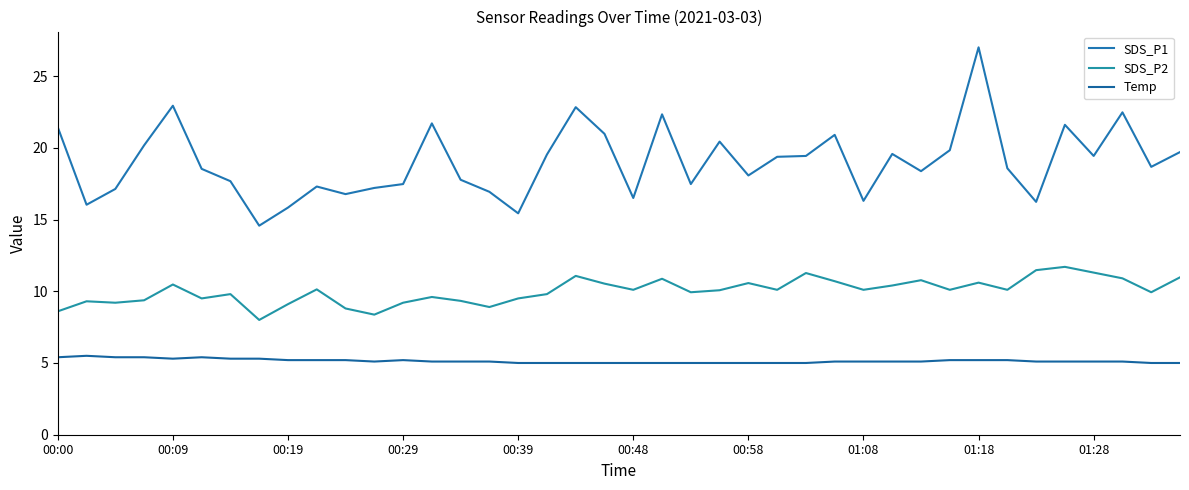

List the series in order of their overall mean, highest first.

SDS_P1, SDS_P2, Temp